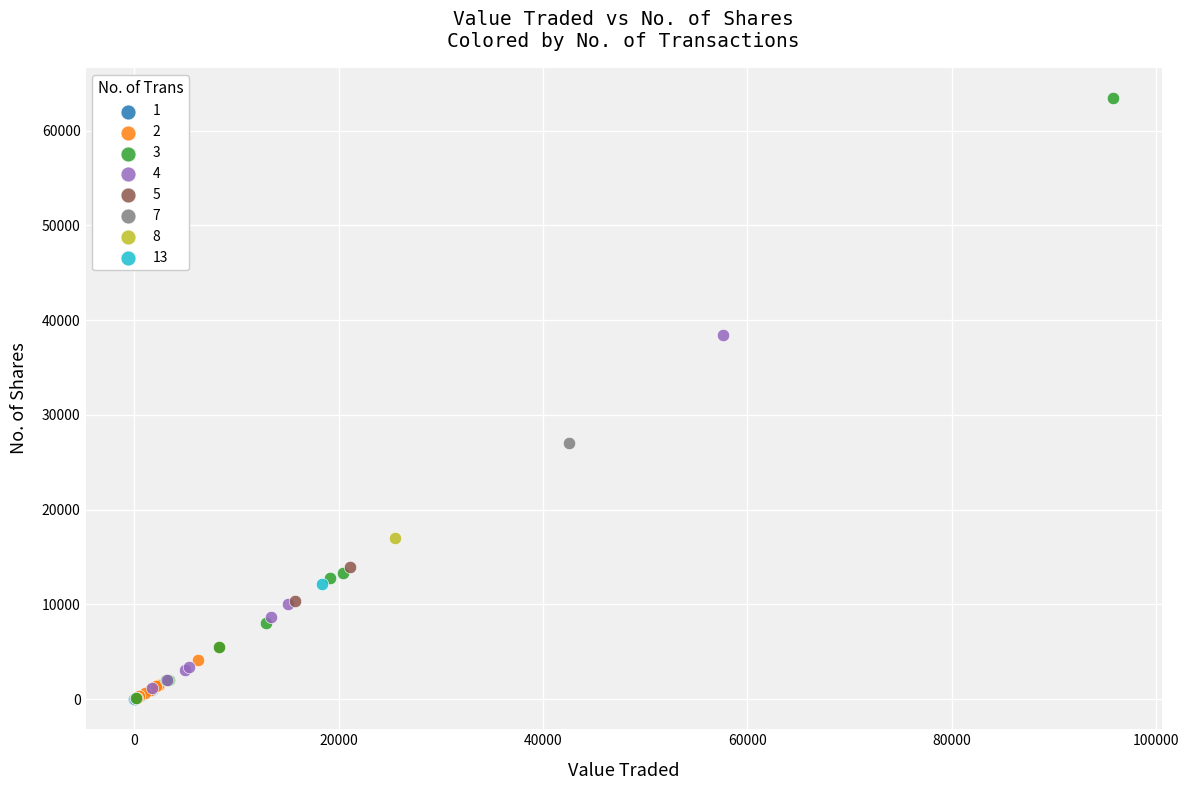

What are all the series names shown in the legend?

1, 2, 3, 4, 5, 7, 8, 13